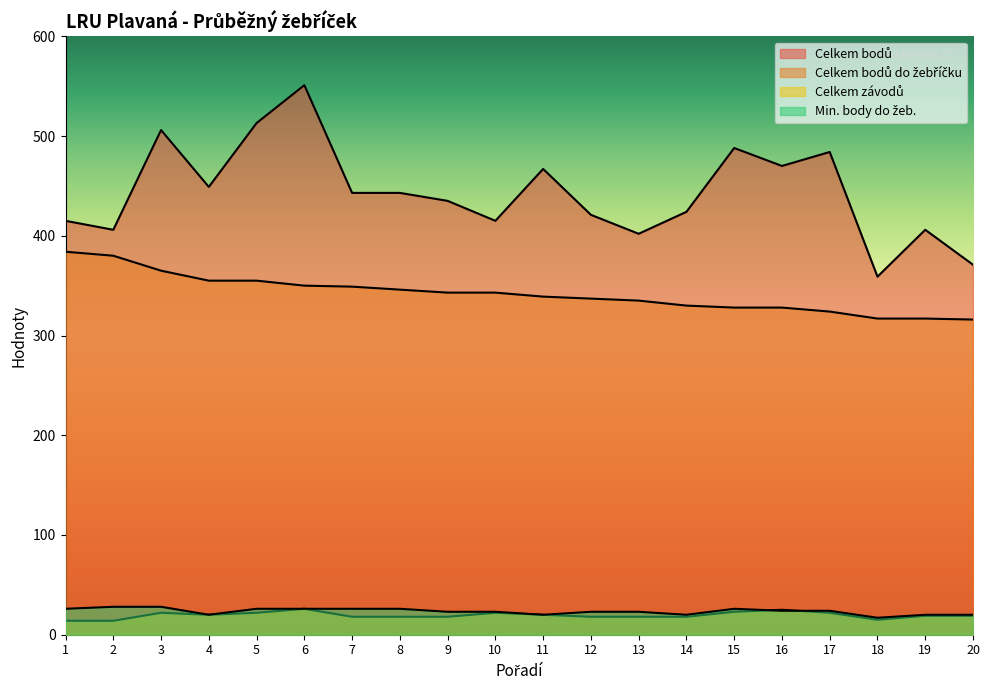

At how many categories does at least one series exceed 139?

20